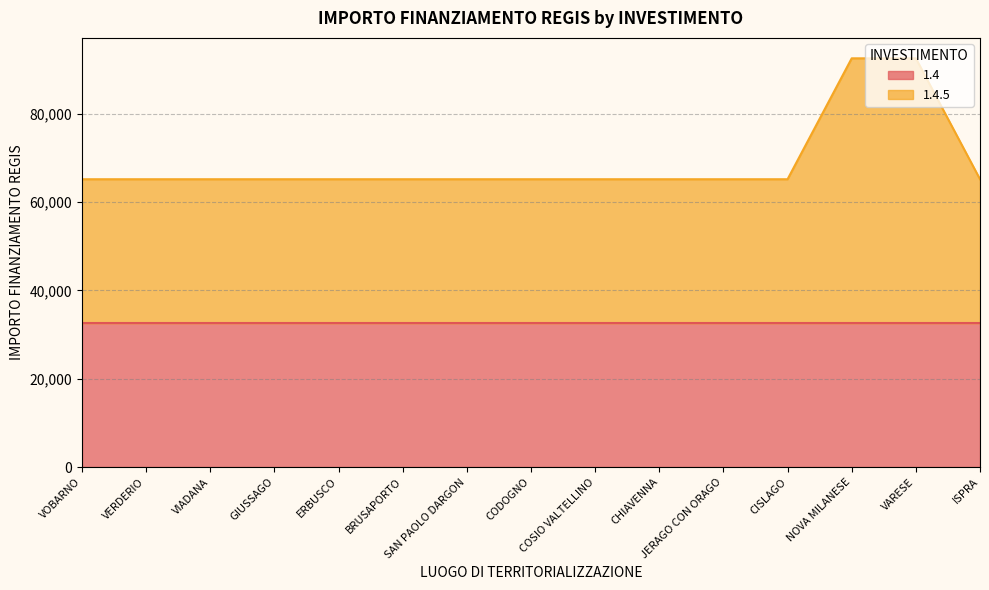

Approximately how many times larger is the value at VOBARNO compared to GIUSSAGO?

1.0